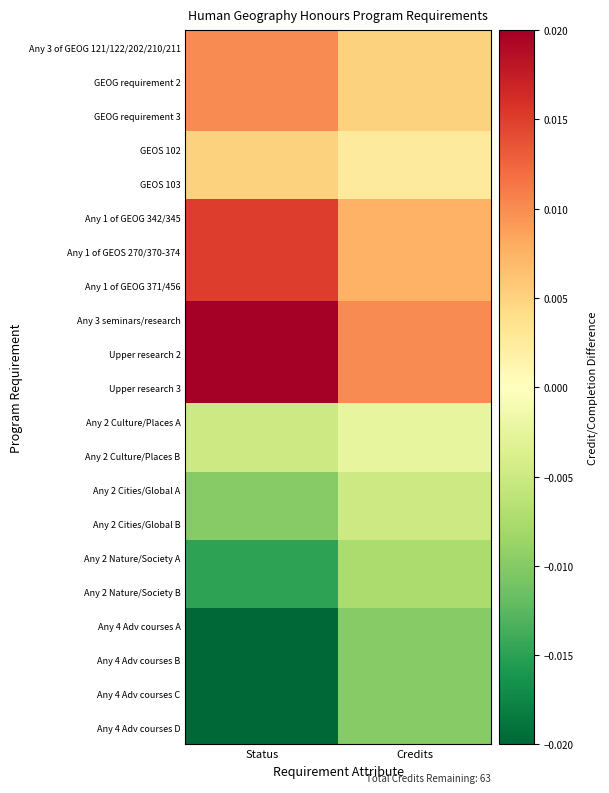

Reading right to left, transcribe all the data shown in this chart.

Any 3 of GEOG 121/122/202/210/211: Credits=0.0	Status=0.0
GEOG requirement 2: Credits=0.0	Status=0.0
GEOG requirement 3: Credits=0.0	Status=0.0
GEOS 102: Credits=0.0	Status=0.0
GEOS 103: Credits=0.0	Status=0.0
Any 1 of GEOG 342/345: Credits=0.0	Status=0.0
Any 1 of GEOS 270/370-374: Credits=0.0	Status=0.0
Any 1 of GEOG 371/456: Credits=0.0	Status=0.0
Any 3 seminars/research: Credits=0.0	Status=0.0
Upper research 2: Credits=0.0	Status=0.0
Upper research 3: Credits=0.0	Status=0.0
Any 2 Culture/Places A: Credits=-0.0	Status=-0.0
Any 2 Culture/Places B: Credits=-0.0	Status=-0.0
Any 2 Cities/Global A: Credits=-0.0	Status=-0.0
Any 2 Cities/Global B: Credits=-0.0	Status=-0.0
Any 2 Nature/Society A: Credits=-0.0	Status=-0.0
Any 2 Nature/Society B: Credits=-0.0	Status=-0.0
Any 4 Adv courses A: Credits=-0.0	Status=-0.0
Any 4 Adv courses B: Credits=-0.0	Status=-0.0
Any 4 Adv courses C: Credits=-0.0	Status=-0.0
Any 4 Adv courses D: Credits=-0.0	Status=-0.0